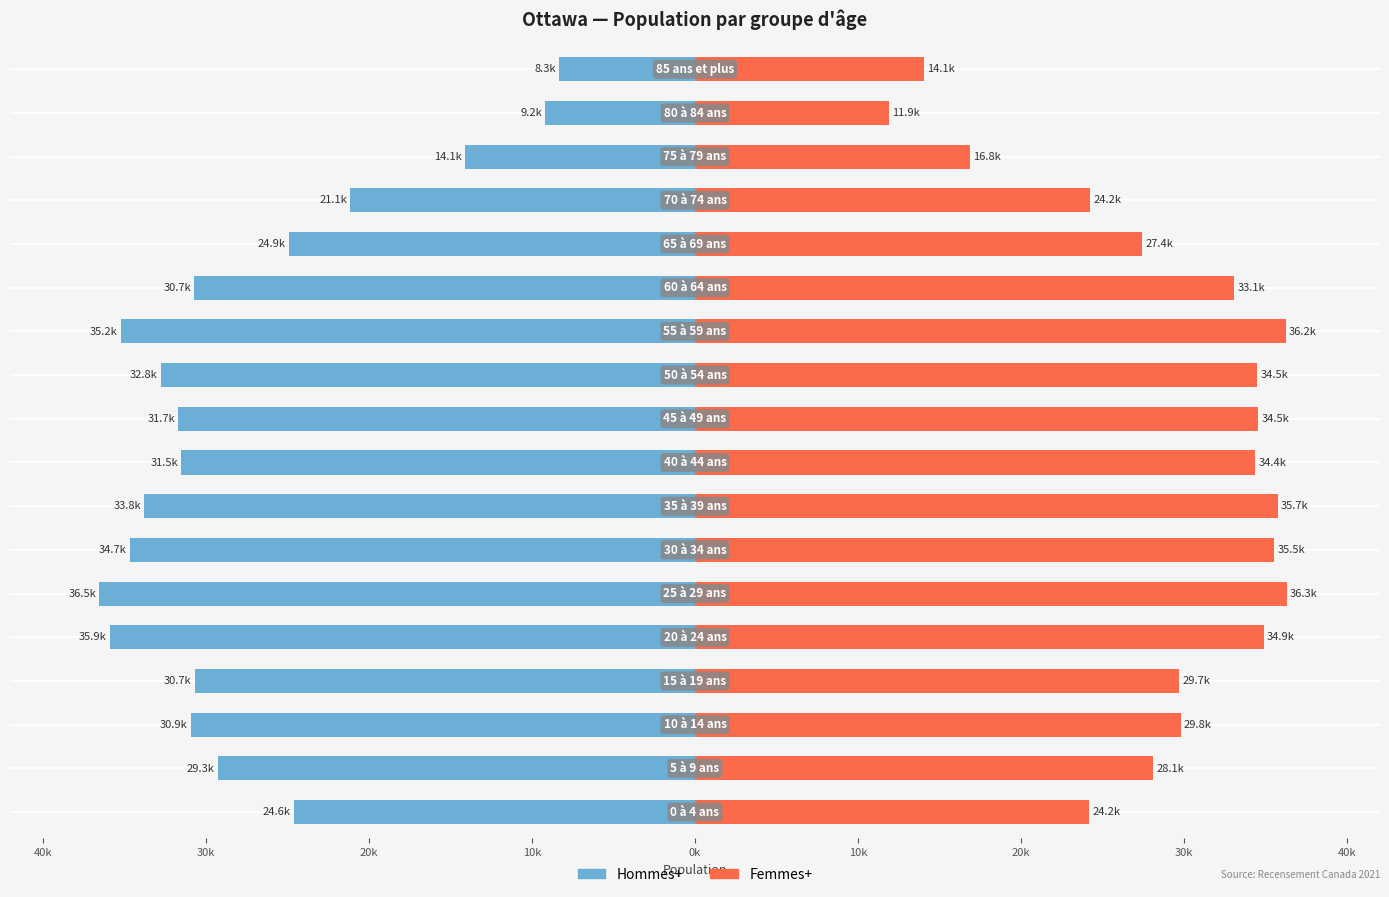

What is the difference between the Hommes+ values at 15 and 11?

21125